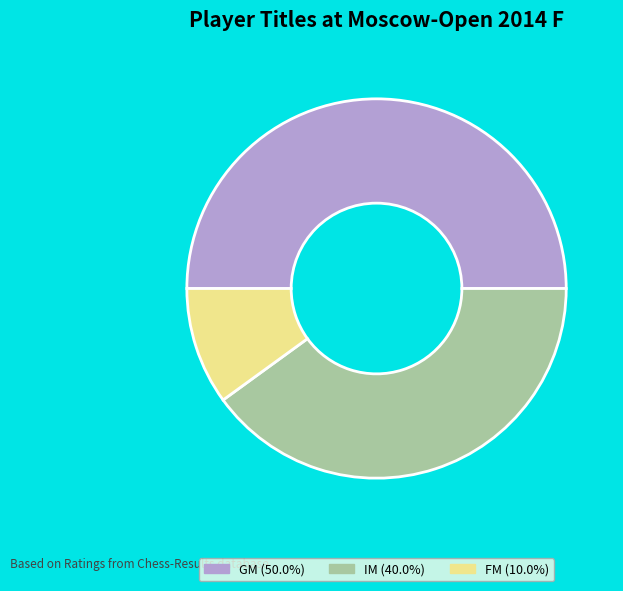

Approximately how many times larger is the value at GM (50.0%) compared to IM (40.0%)?

1.2